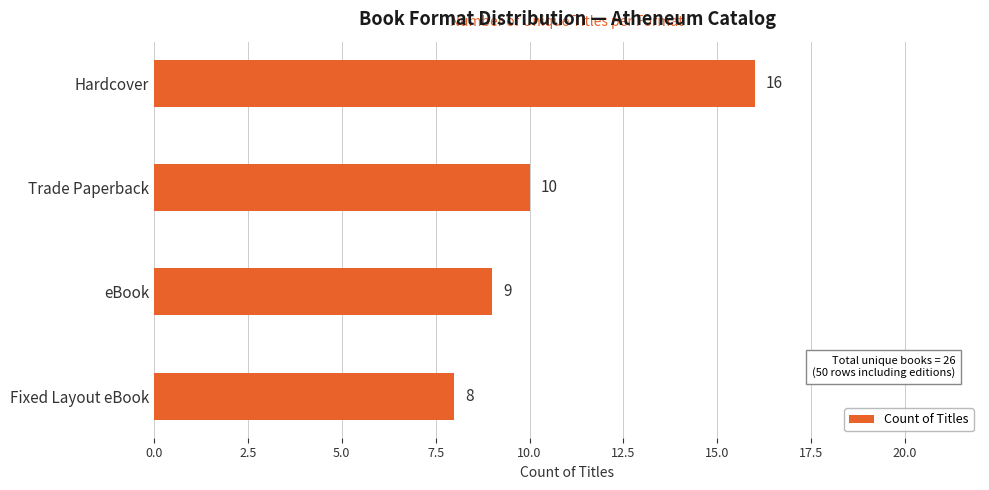

What is the sum of all values?

43